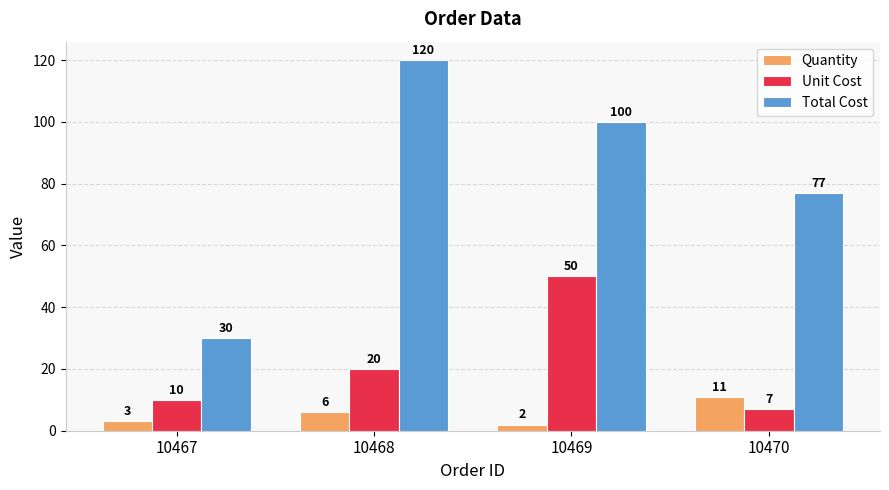

At which label does Total Cost reach its peak?

10468